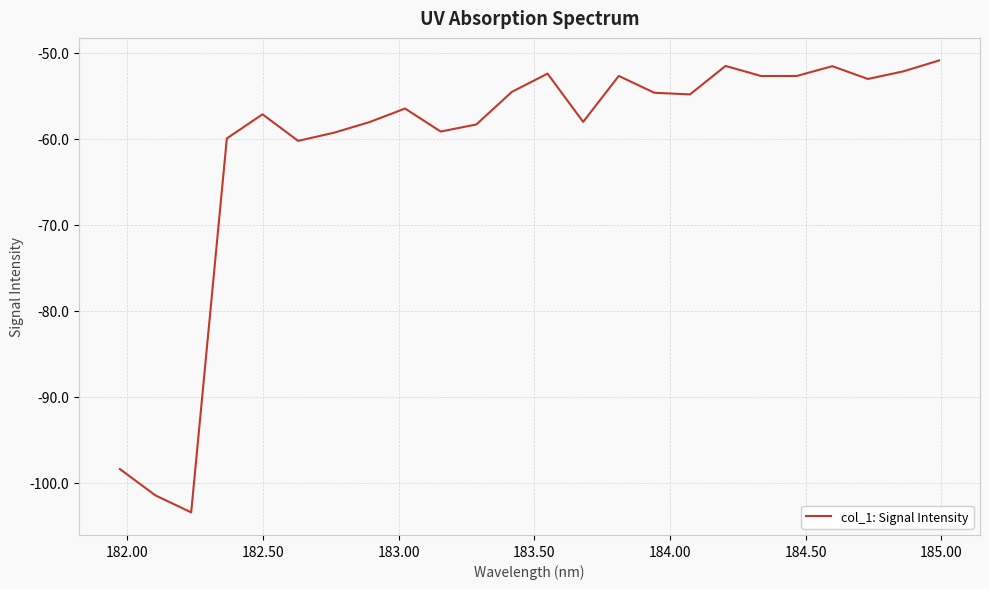

How many lines are shown in the chart?

1